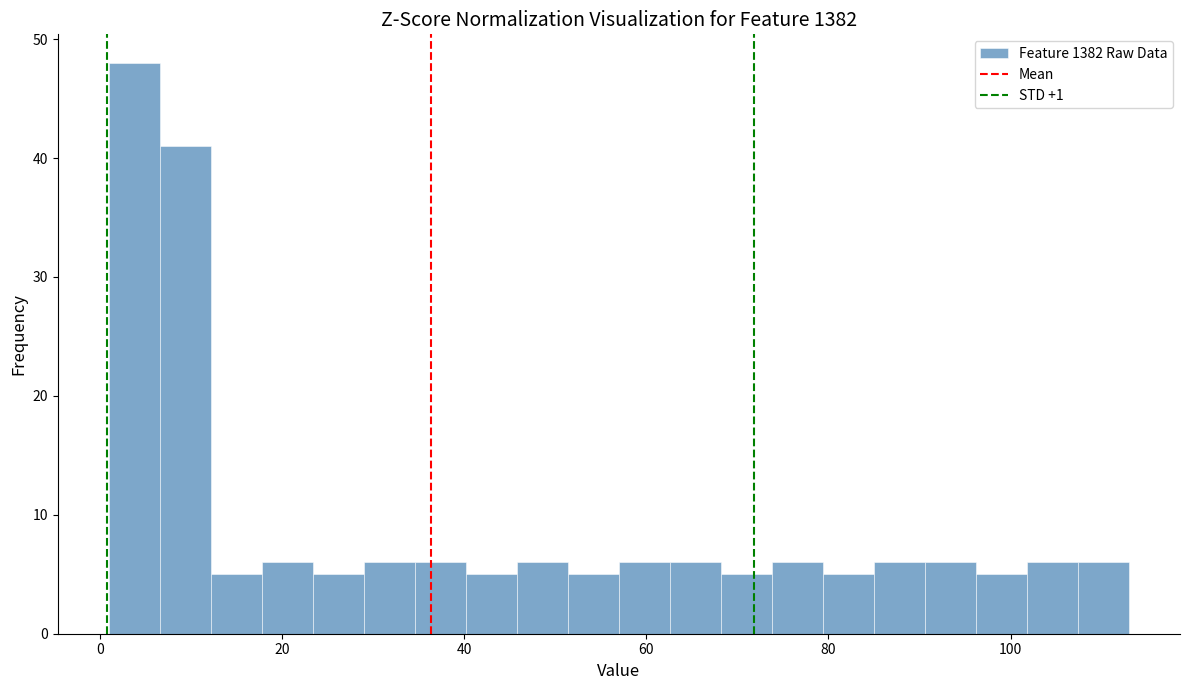

Read against the x-axis, roughly where is the centre of the tallest bar?

4